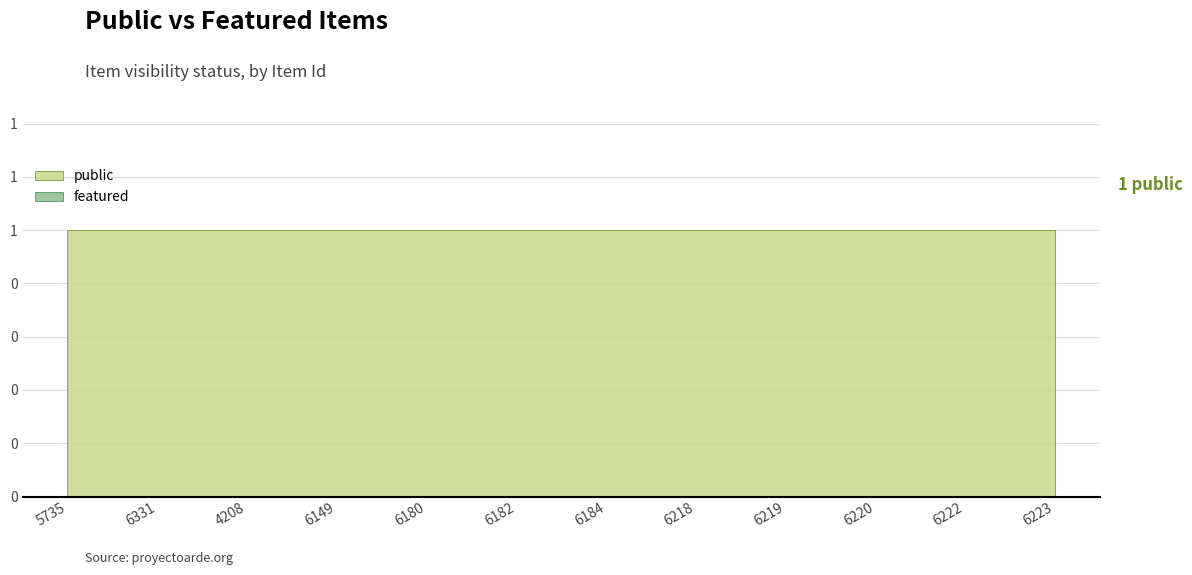

Rank the series by their maximum value, from lowest to highest.

featured, public